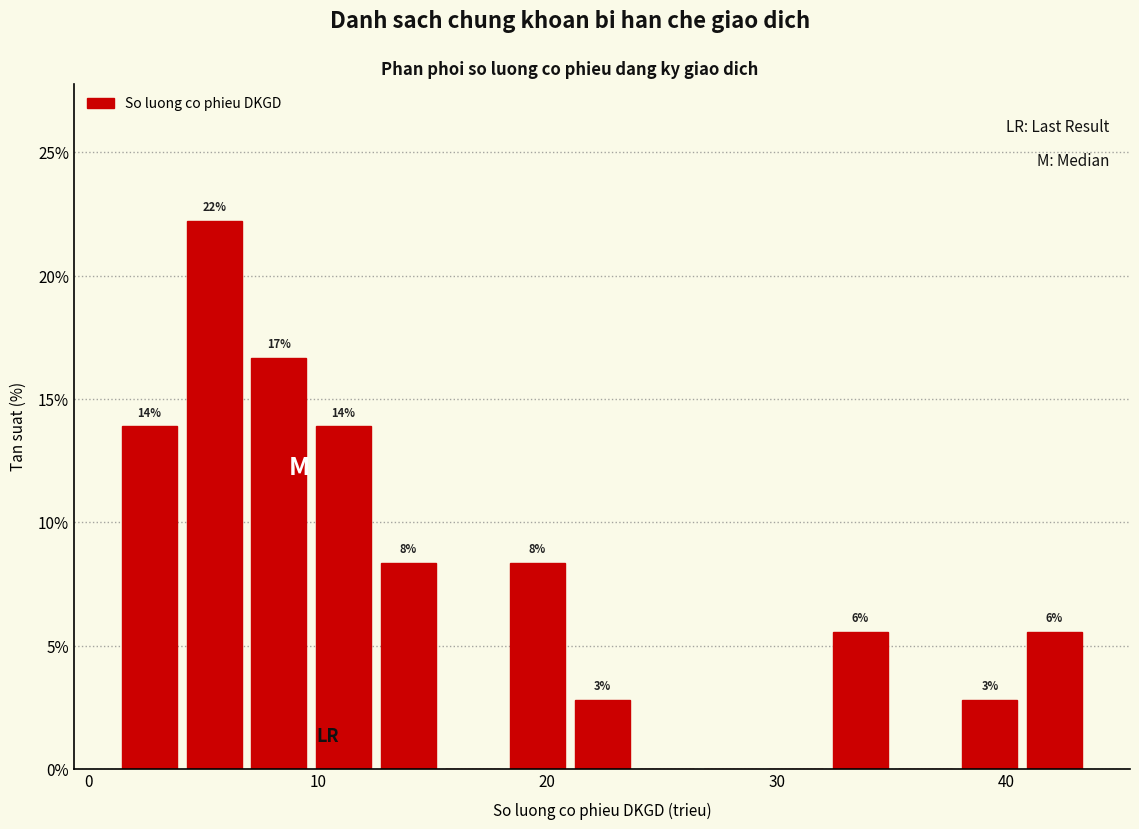

Read against the x-axis, roughly where is the centre of the tallest bar?

5